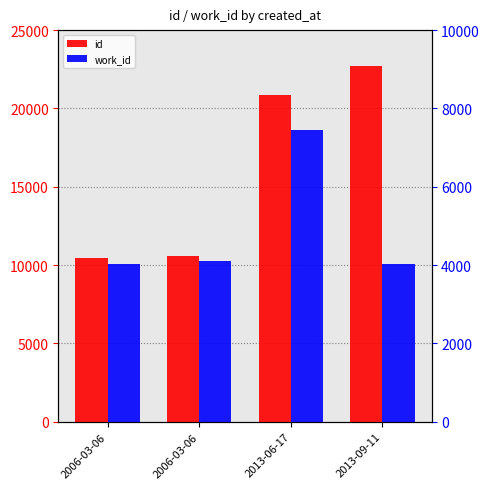

Rank the series by their maximum value, from lowest to highest.

work_id, id